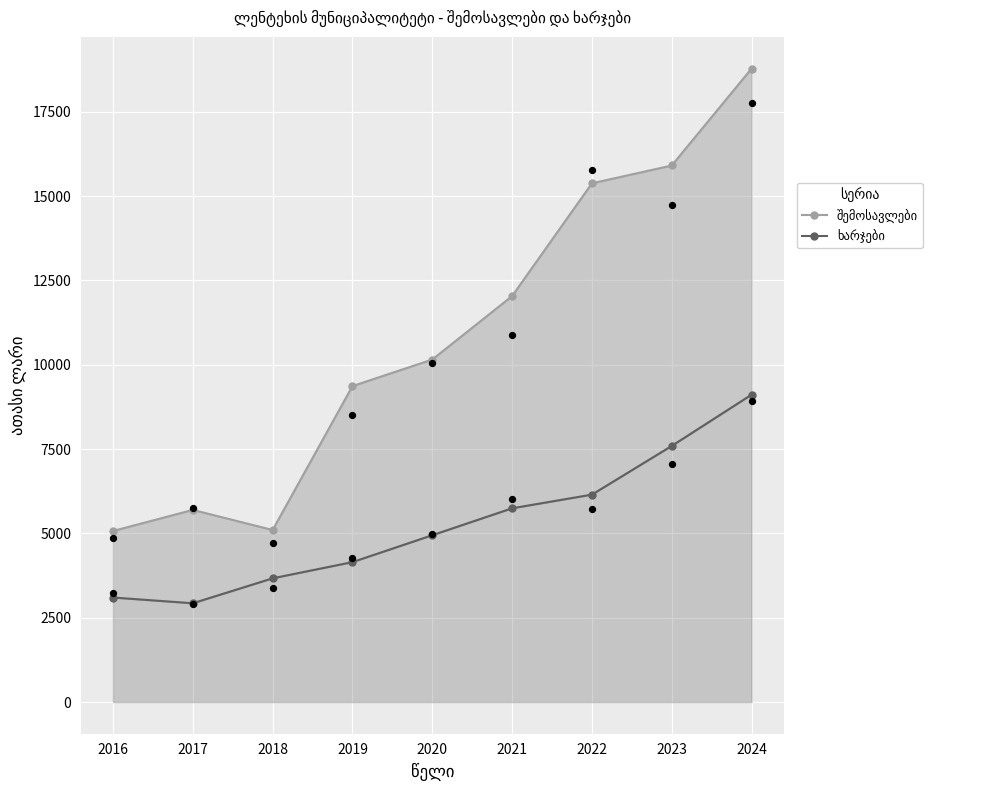

At which category is the sum across all series the highest?

2024